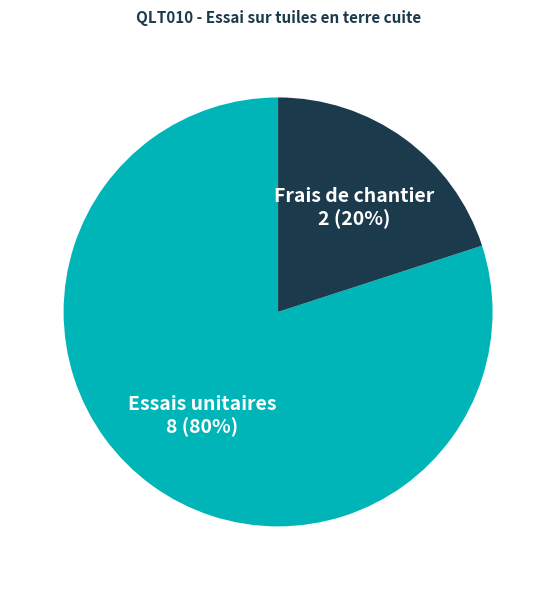

What is the ratio of the value at Essais unitaires to the value at Frais de chantier?

4.0